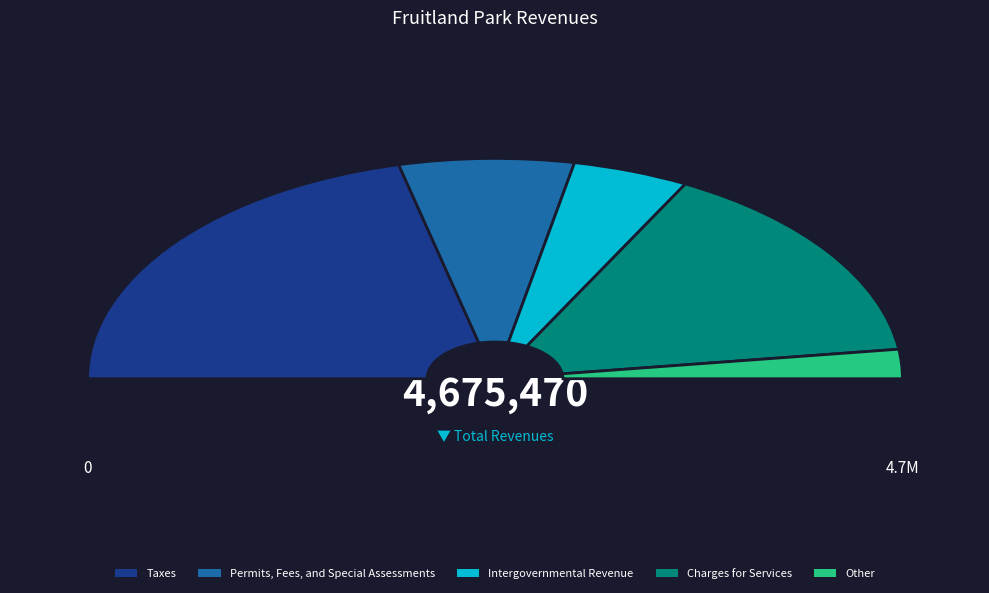

Does Other represent more than half of the total?

No